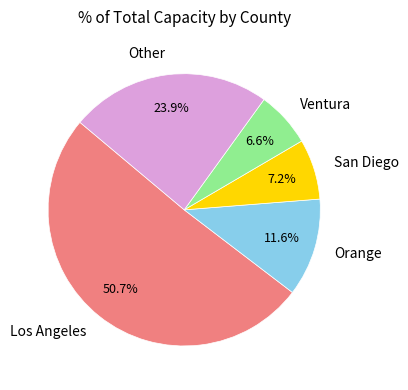

Approximately how many times larger is the value at Orange compared to San Diego?

1.6